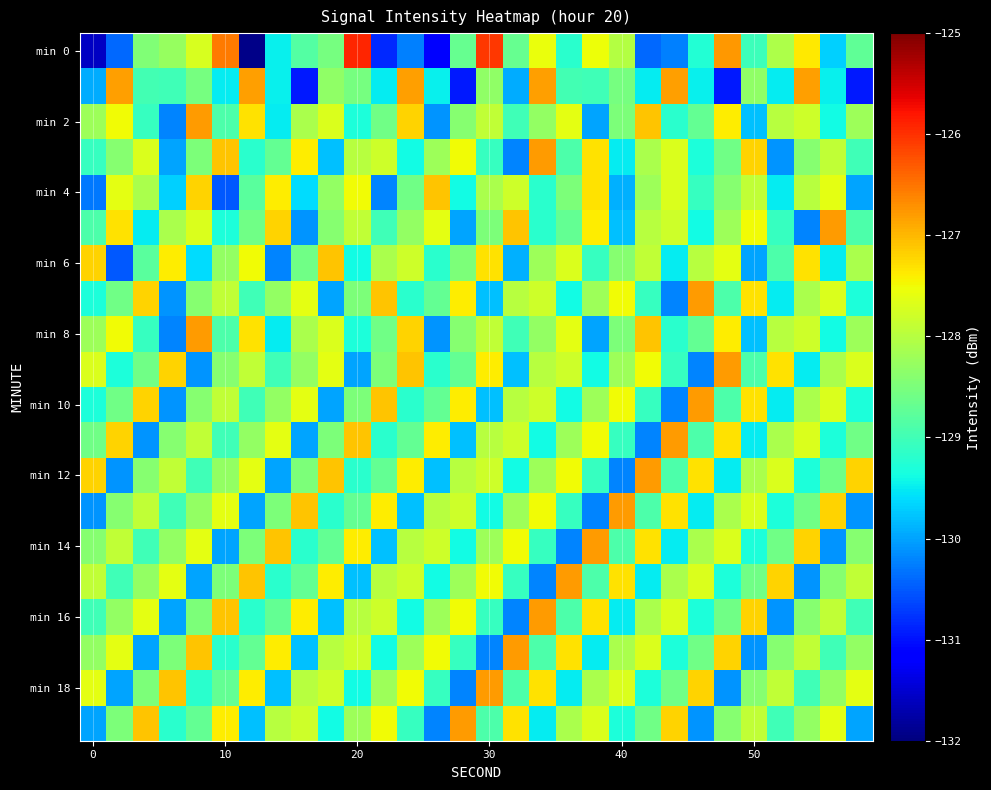

At how many categories does at least one series exceed -126?

1